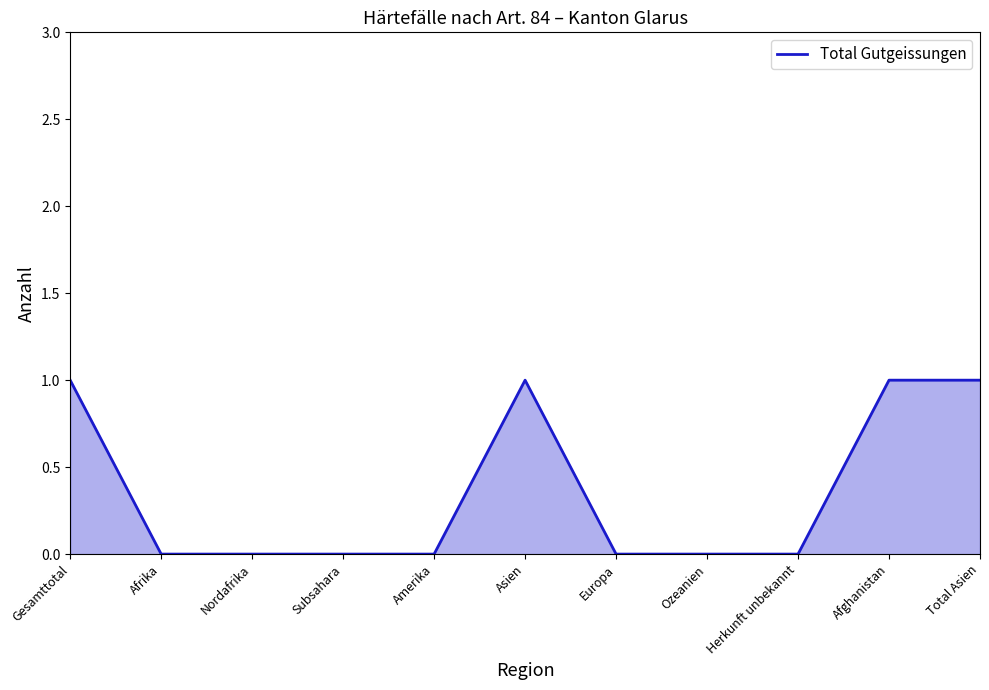

The chart shows a value of -1 at Subsahara. True or false?

False